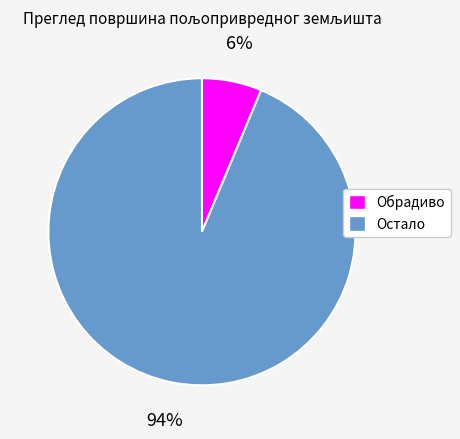

Combined, do Остало and Обрадиво account for over 50%?

Yes